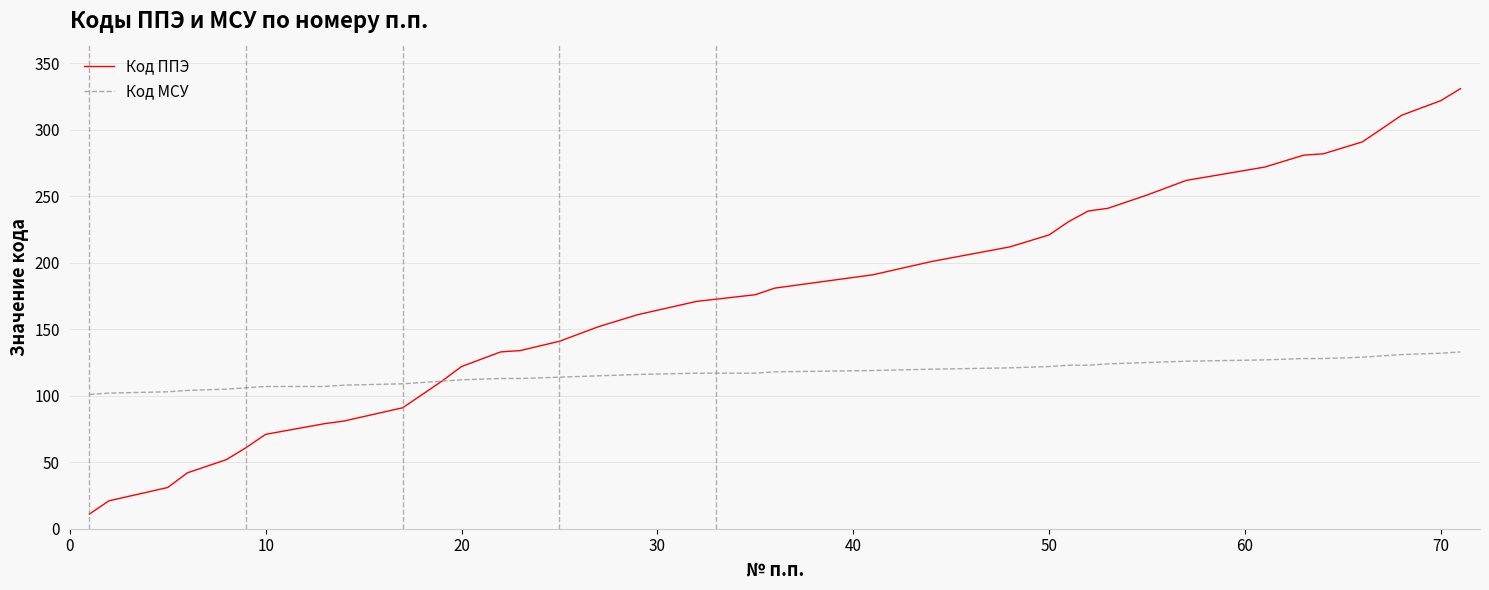

List the series in order of their overall mean, highest first.

Код ППЭ, Код МСУ